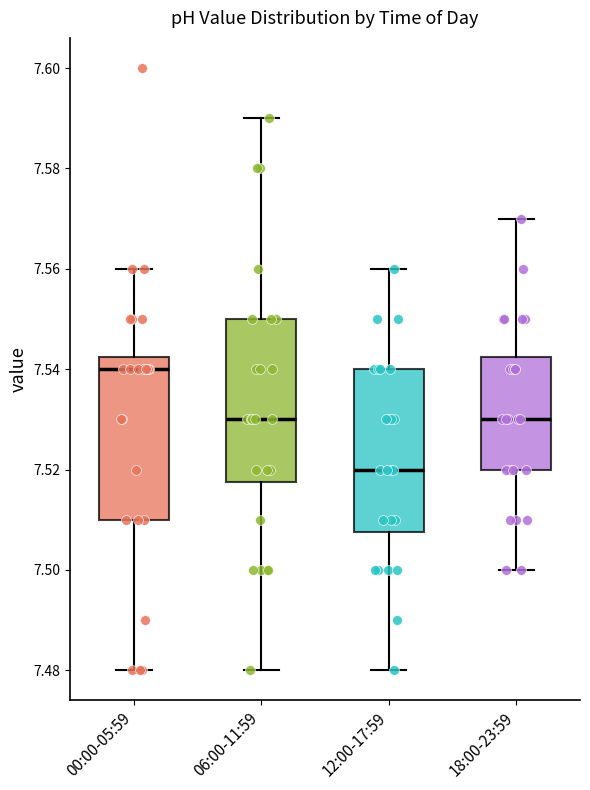

Where is the upper edge of the box for 06:00-11:59 on the y-axis? The values are not printed on the chart, so give them approximately, as read against the axis.

7.550